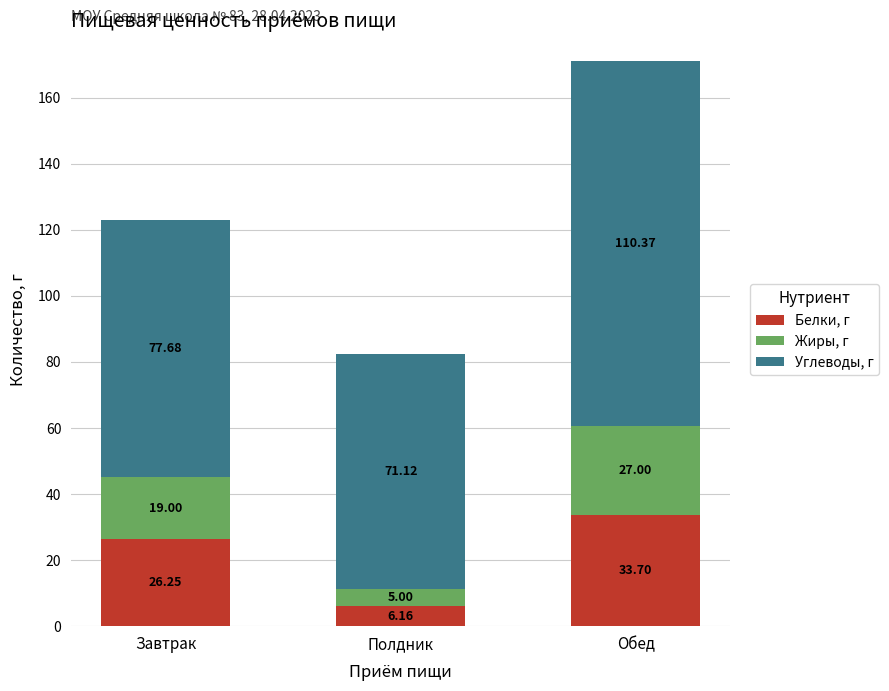

Where does the Белки, г series first go above 26?

Завтрак